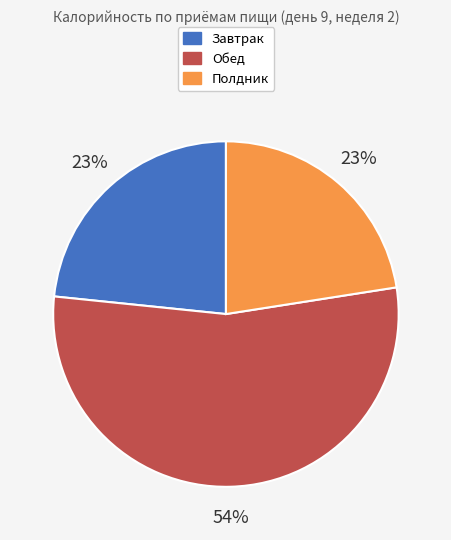

Does Полдник represent more than half of the total?

No